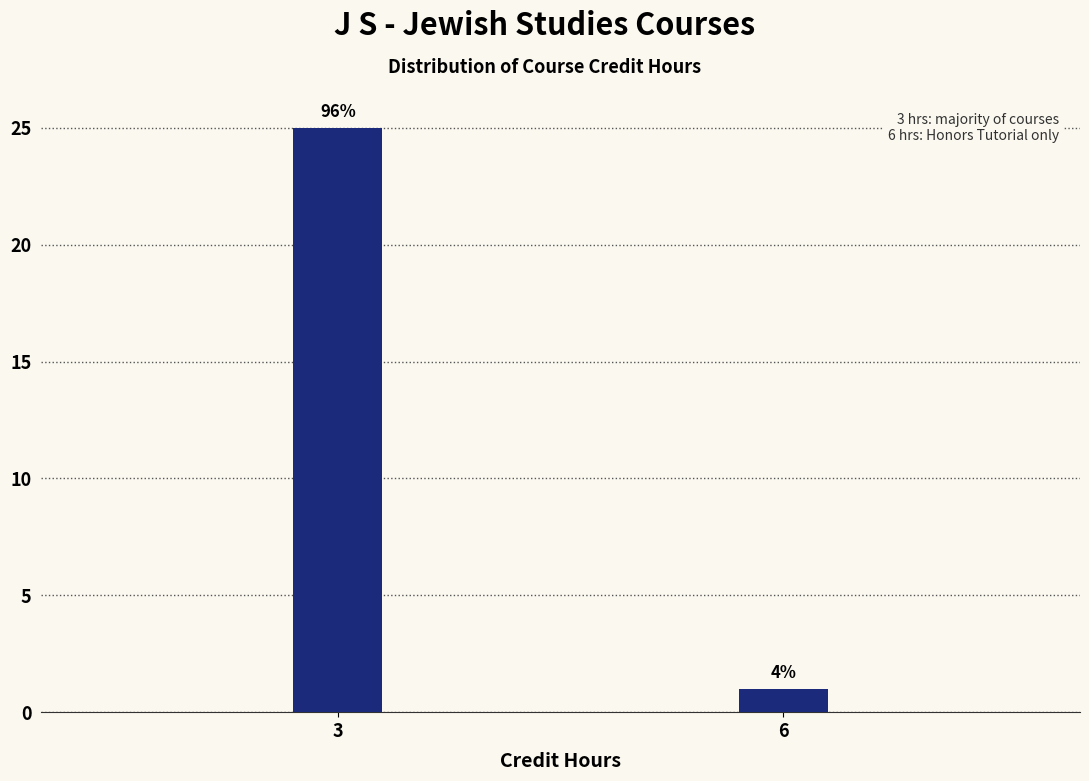

How many bars are there in total?

2